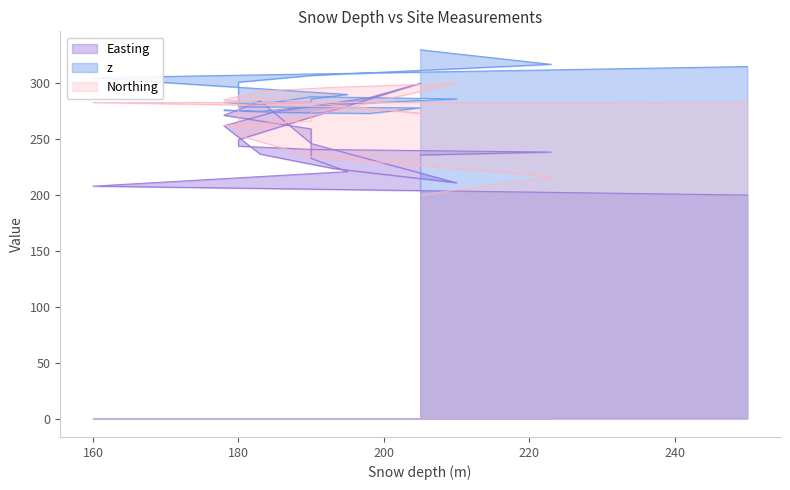

True or false: z has a value of 484.4 at 180.

False